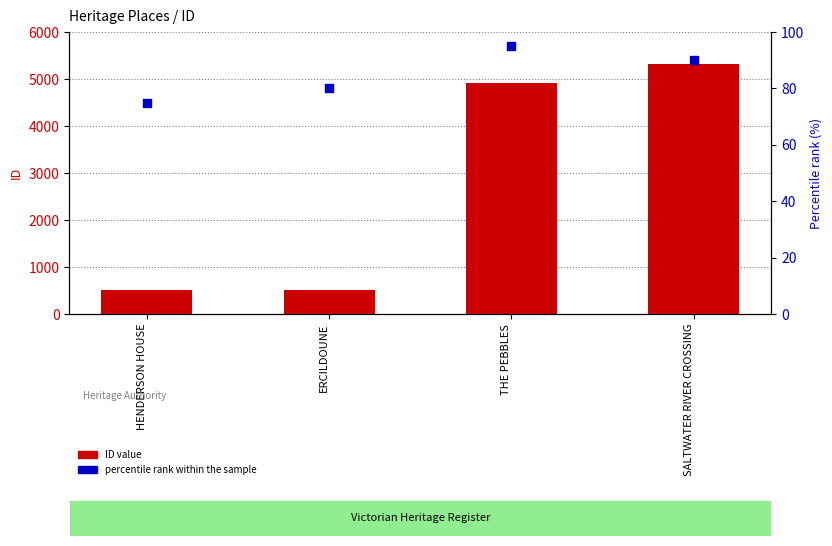

Which series has the widest spread of Y values?

ID value